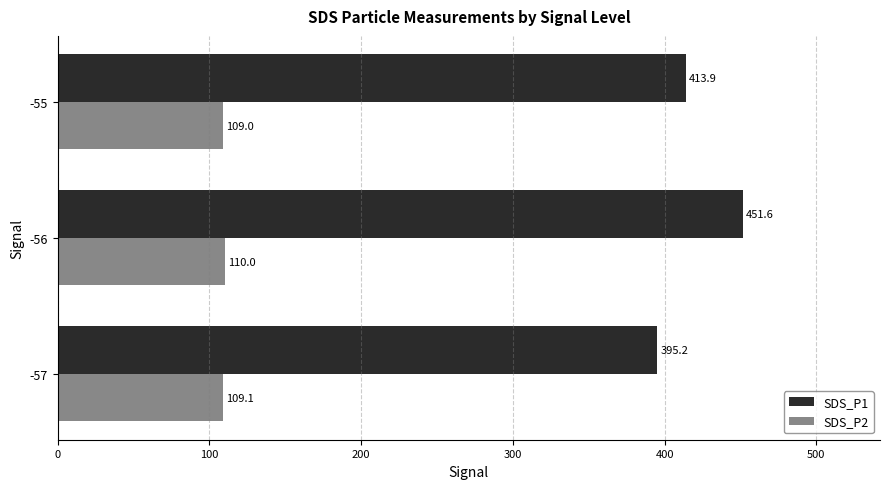

What is the difference between the highest and lowest values at -57?

286.1